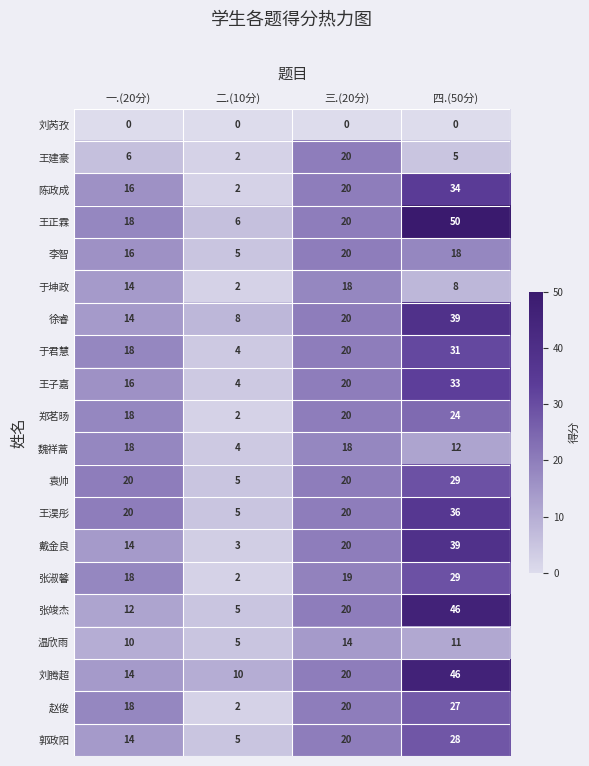

Is it true that 陈政成 equals 13 at 三.(20分)?

False